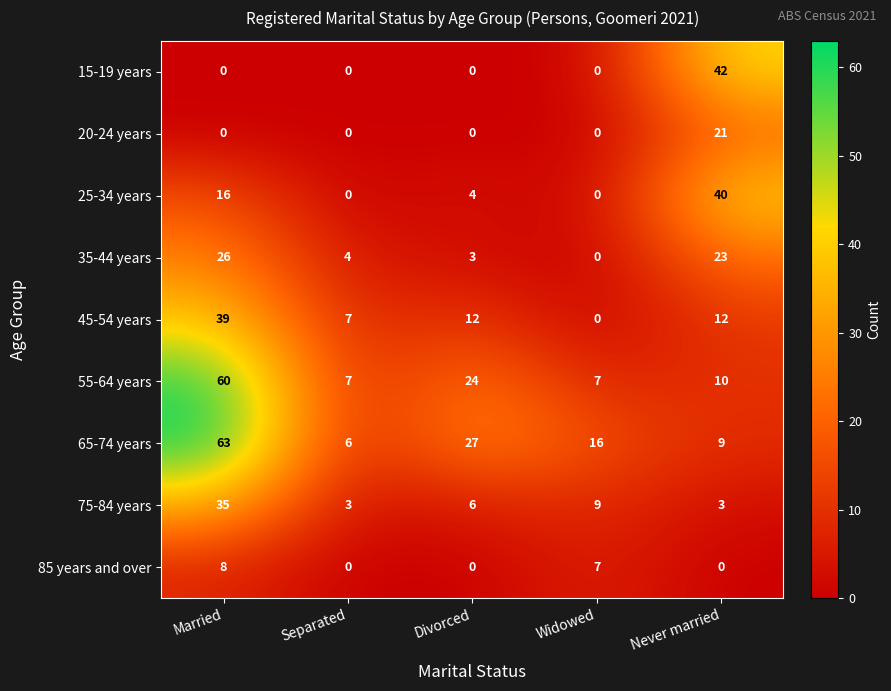

At which label is 25-34 years closest to 20?

Married